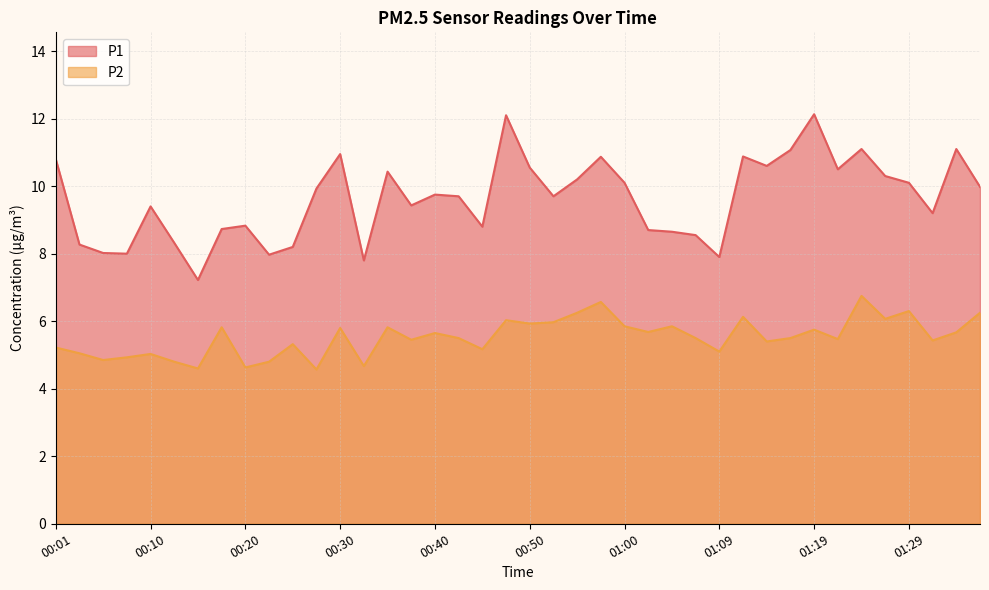

At which category does the chart reach its peak across all series?

01:19